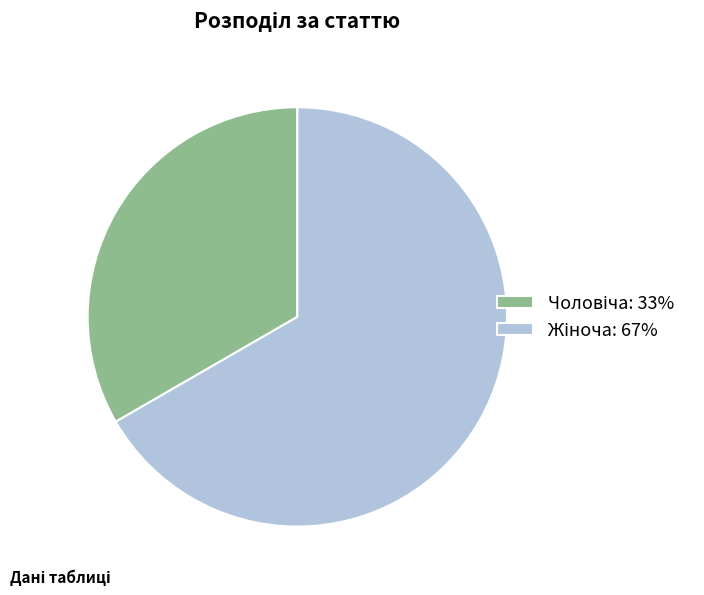

Does any single category account for the majority?

Yes